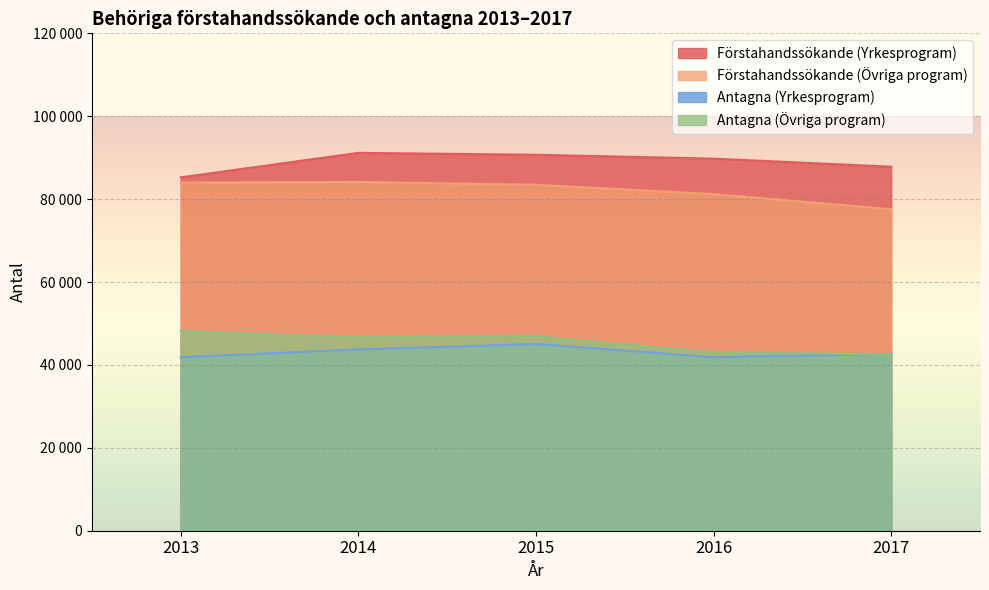

What is the highest value of the Antagna (Yrkesprogram) series?

45050